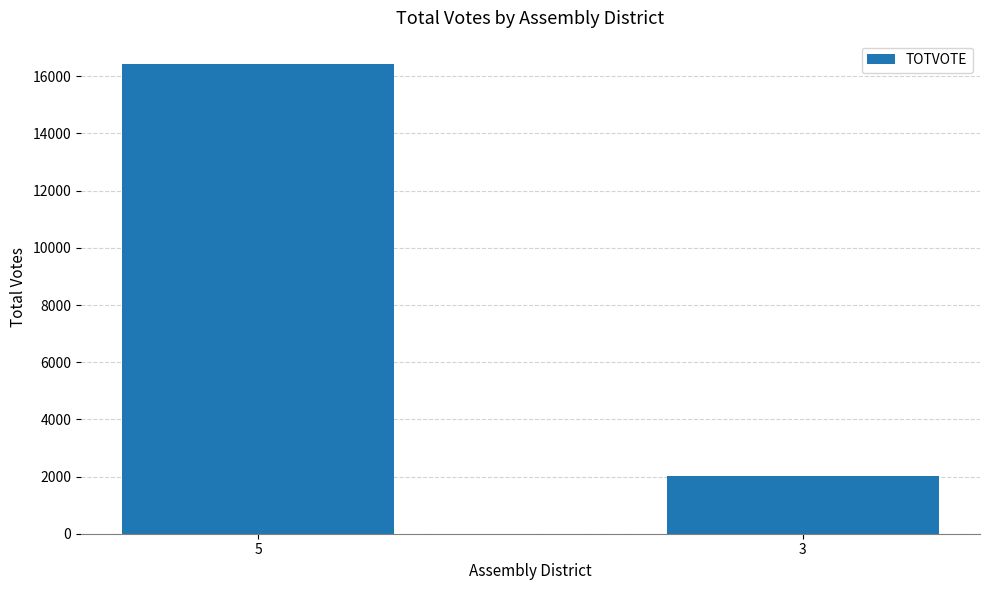

Rank the categories by value from lowest to highest.

3, 5